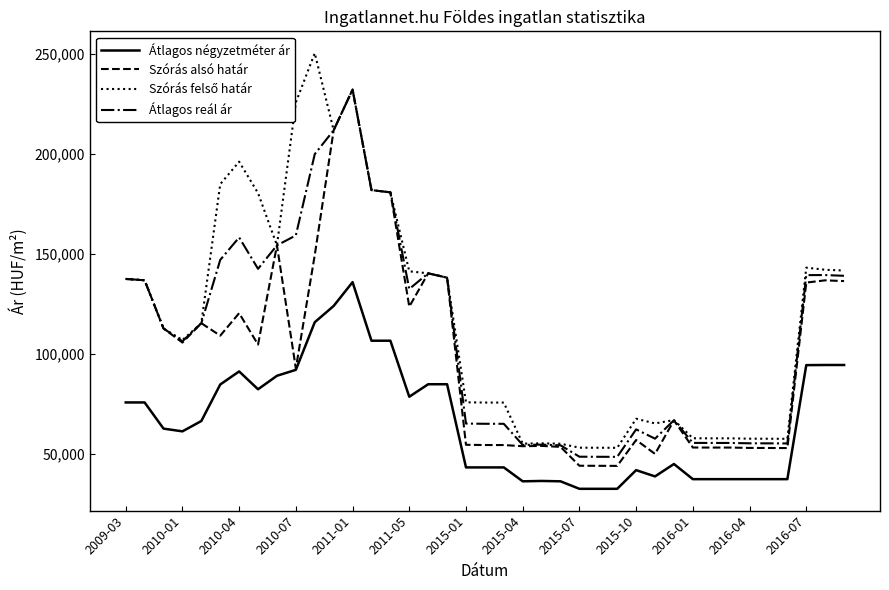

What is the smallest value displayed?

32360